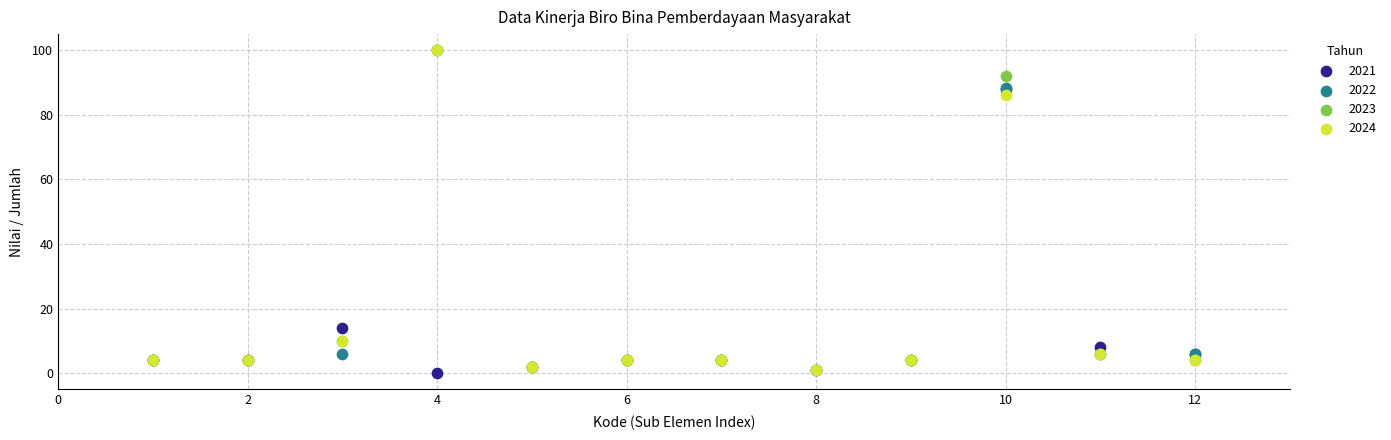

What are all the series names shown in the legend?

2021, 2022, 2023, 2024